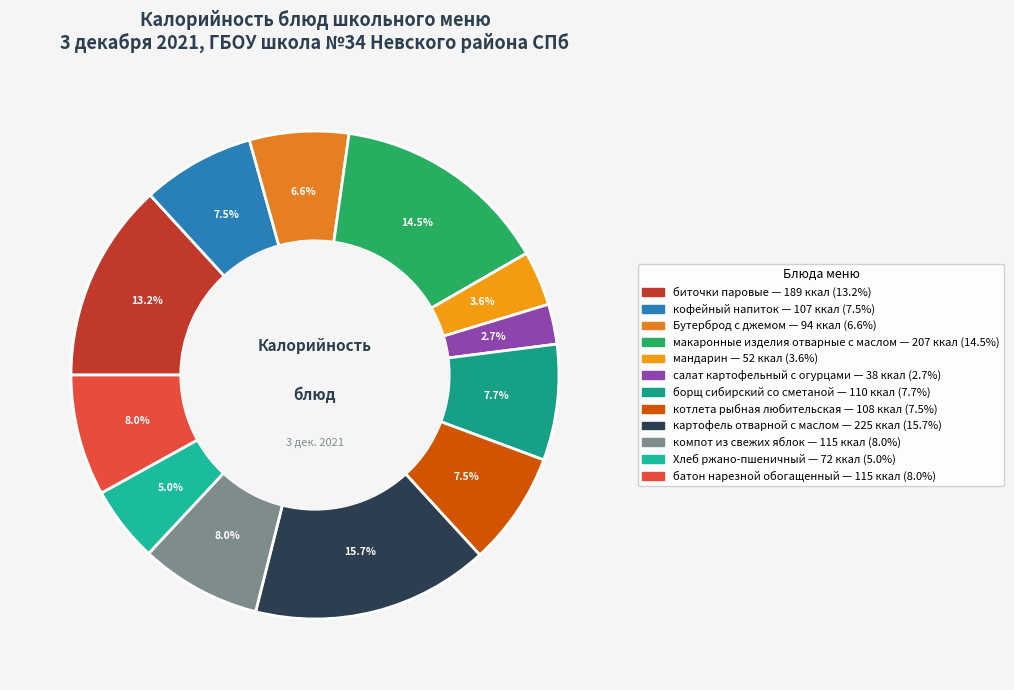

Does компот из свежих яблок represent more than half of the total?

No